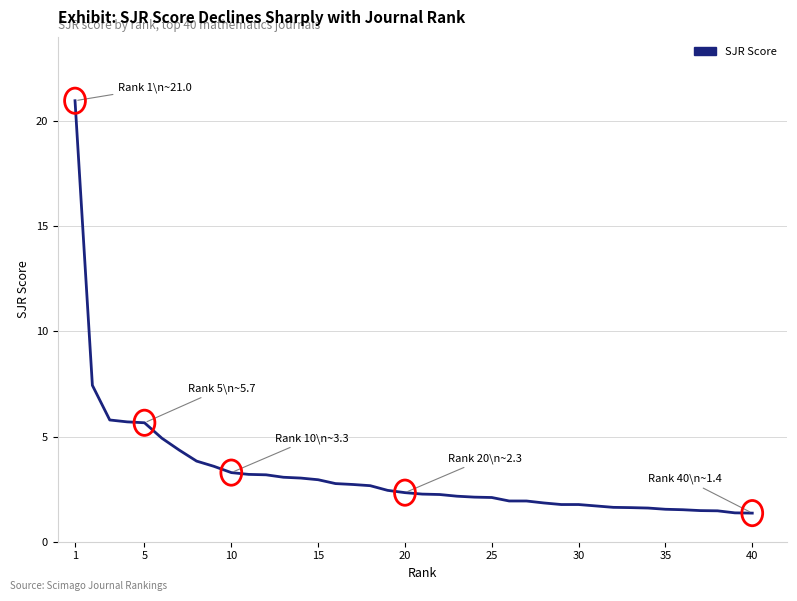

Does the chart have visible grid lines?

Yes